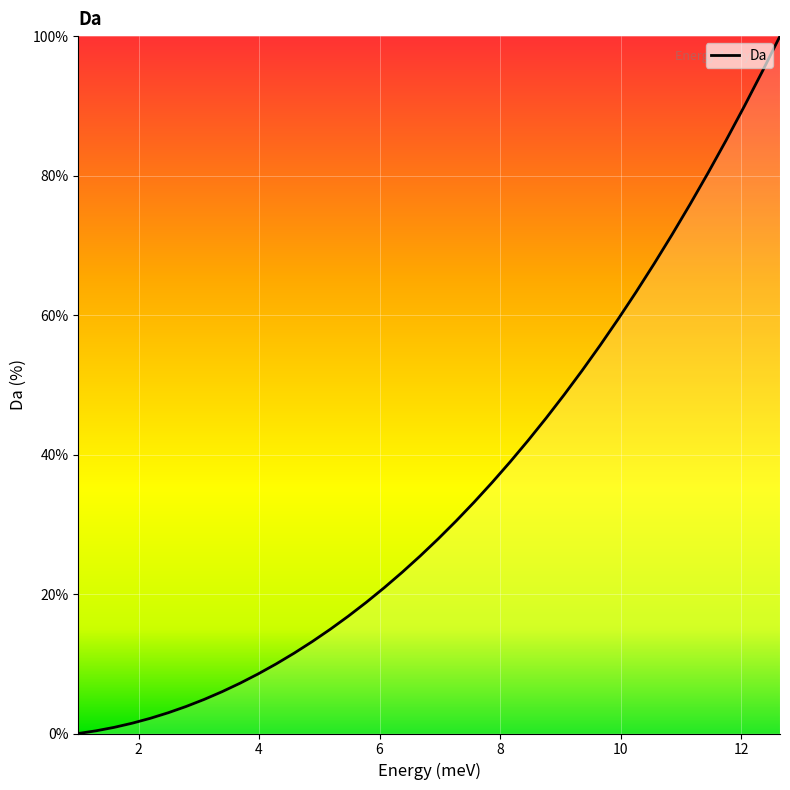

What is the greatest value displayed?

100.0